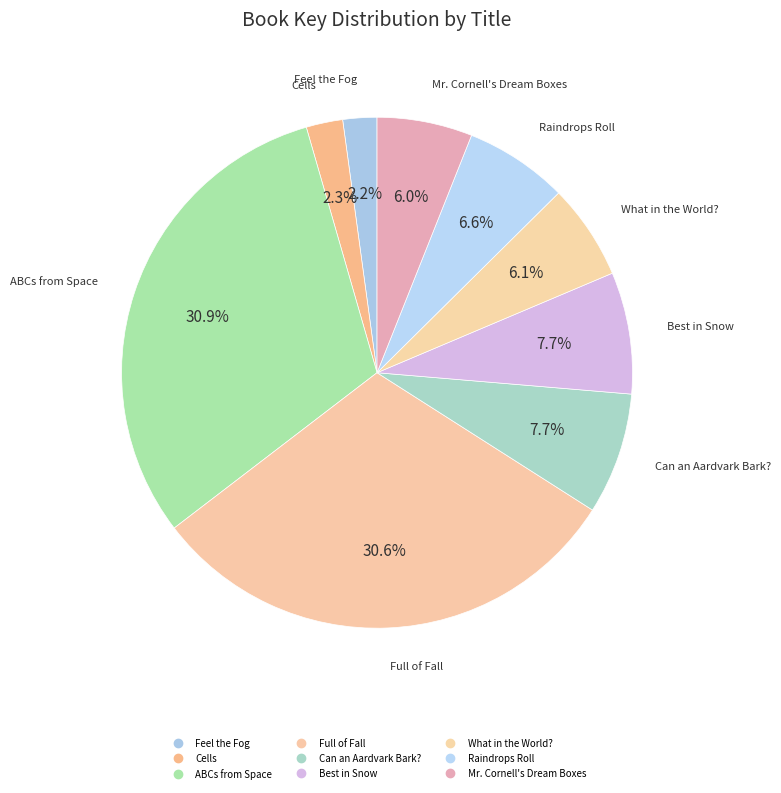

True or false: Best in Snow accounts for 8% of the total.

True